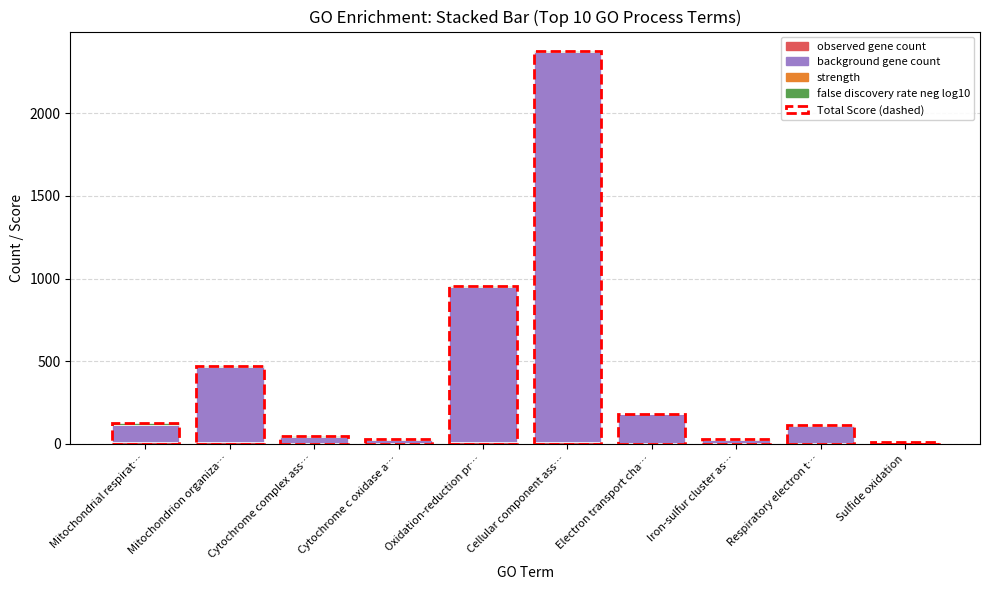

What is the total value across all series at Mitochondrial respirat…?

127.2